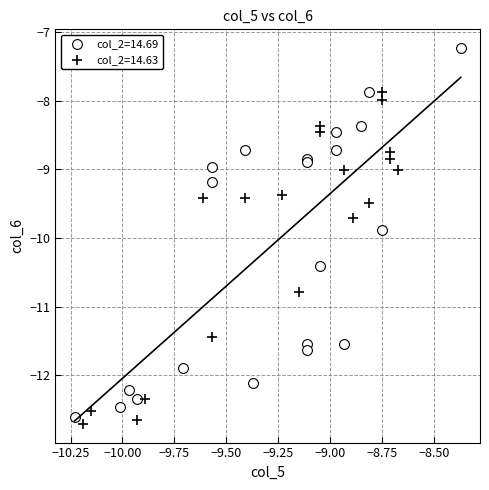

Which series reaches the minimum Y coordinate?

col_2=14.63